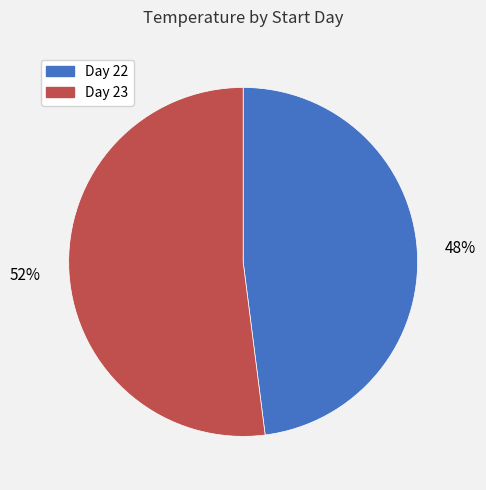

To the nearest percent, what is the difference between the largest and smallest slice percentages?

4%